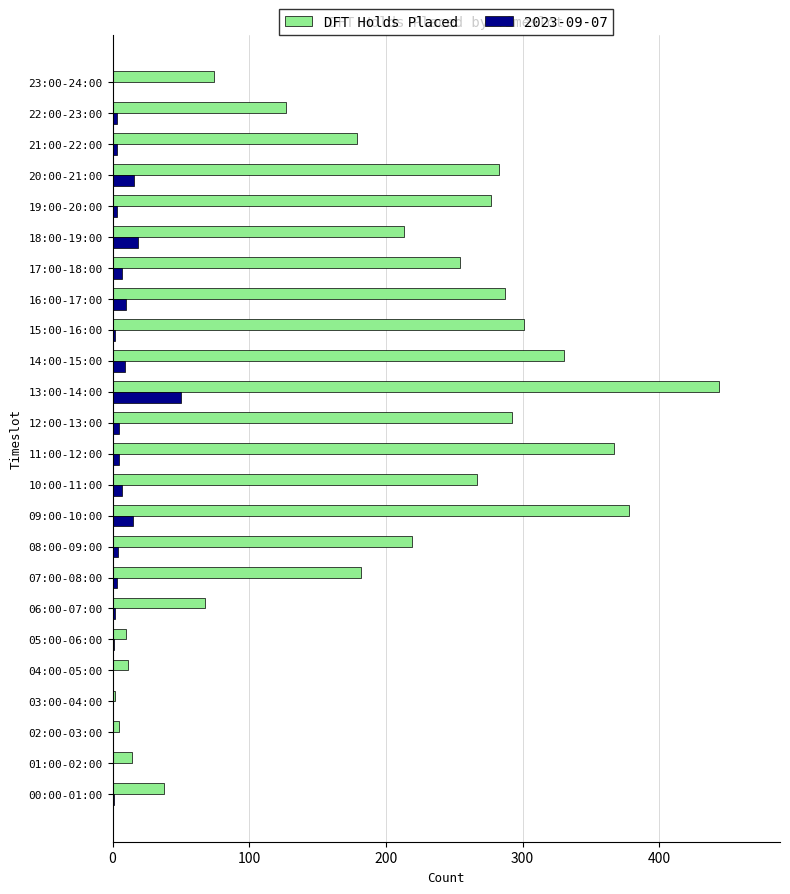

Which category has the highest value in the 2023-09-07 series?

13:00-14:00